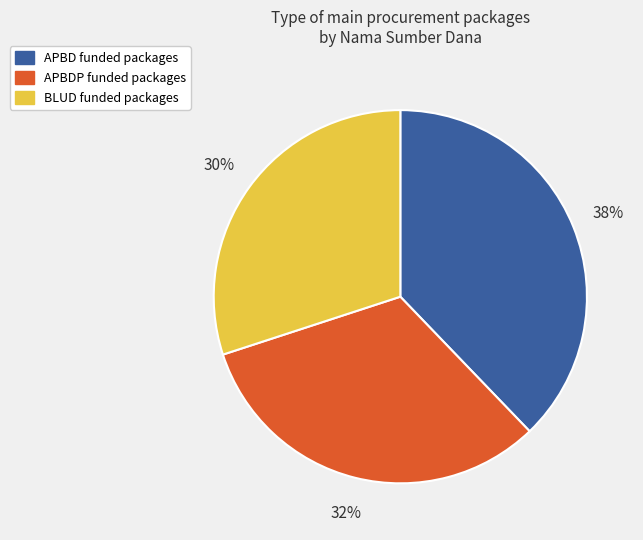

To the nearest percent, what is the average slice percentage?

33%